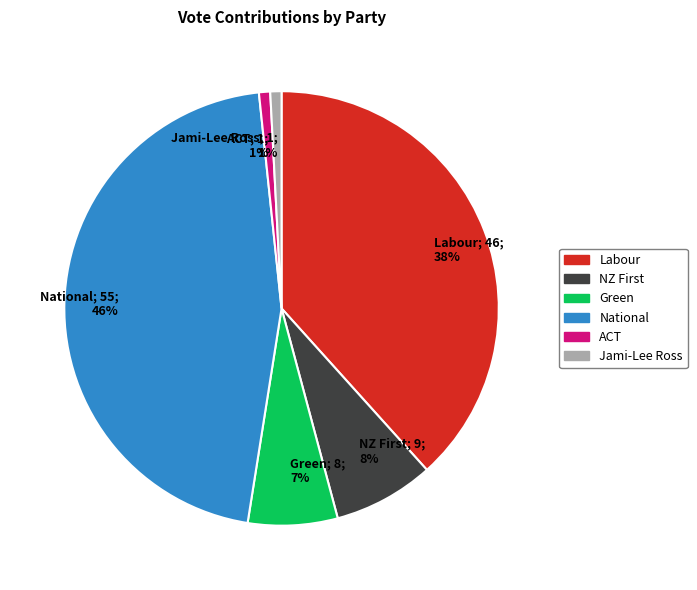

Is there any slice that represents more than half of the pie?

No